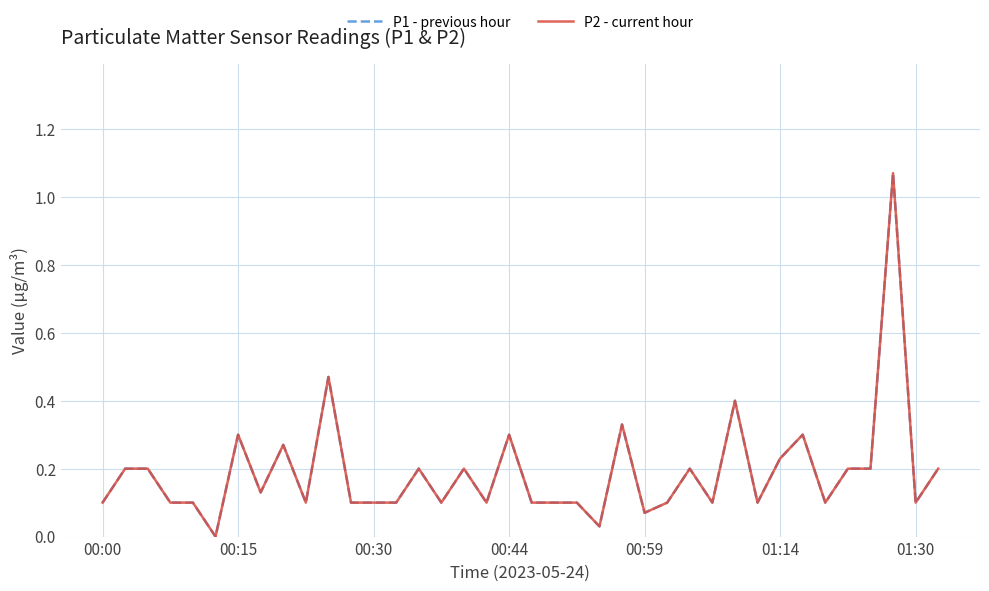

Is this an area chart (filled region under the line)?

No